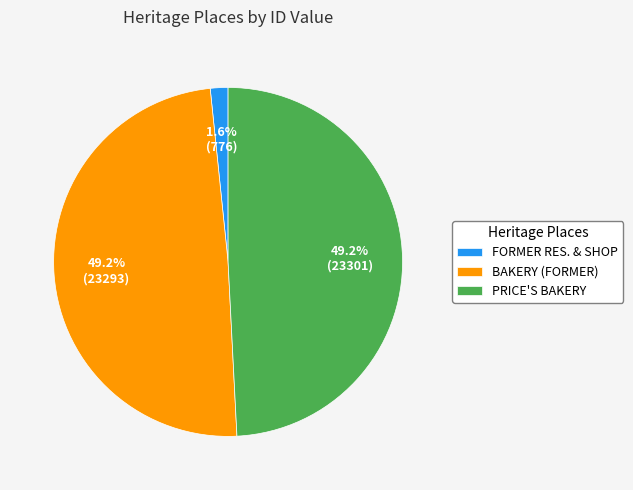

What is the smallest slice in the pie chart?

FORMER RES. & SHOP